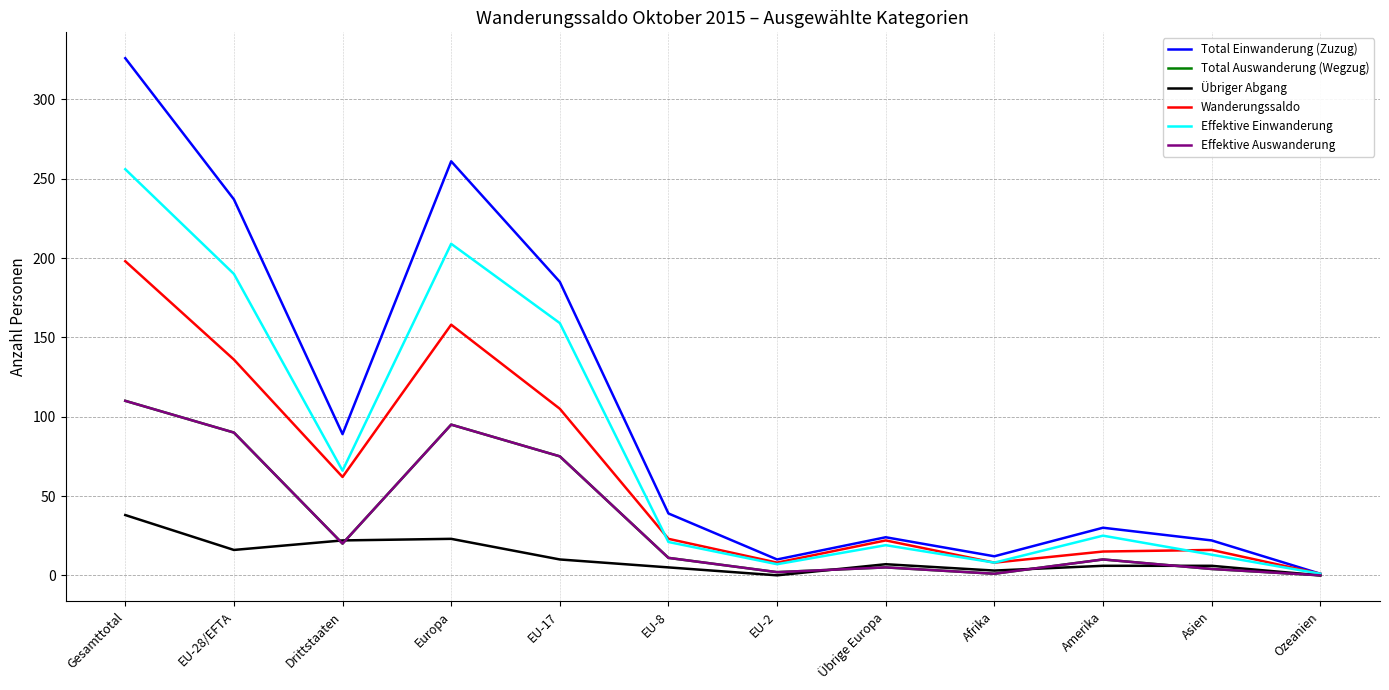

What is the label of the 8th point from the left?

Übrige Europa